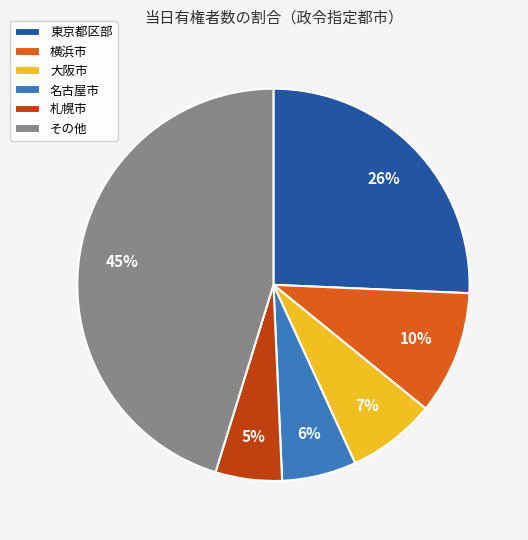

To the nearest percent, what is the difference between the 札幌市 and 名古屋市 slice percentages?

1%